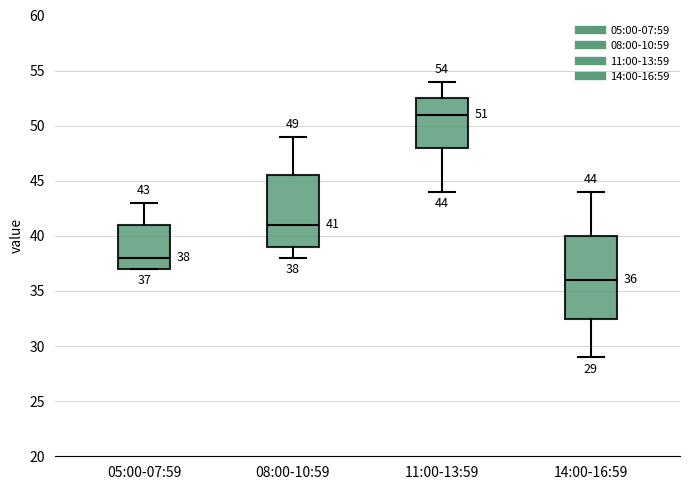

Which box's median line is the lowest?

14:00-16:59